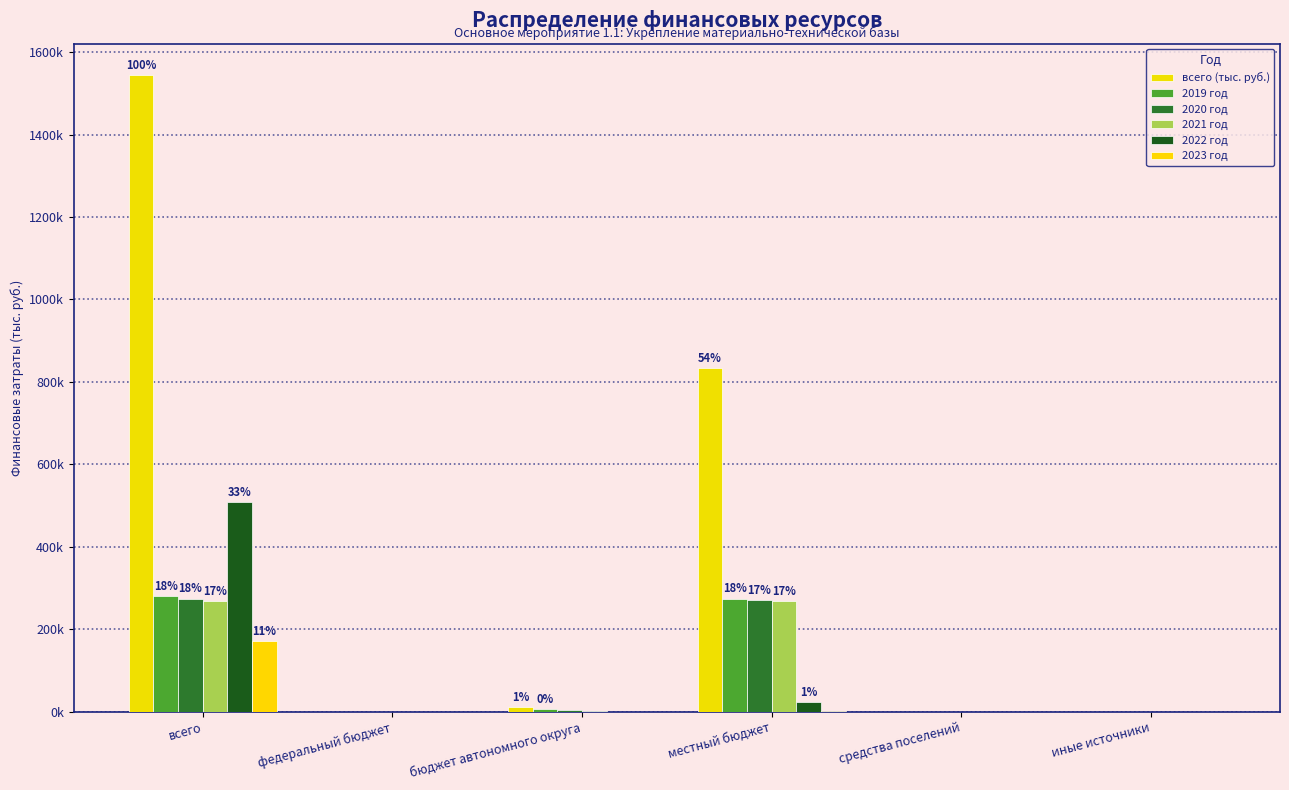

Which category has the highest value in the 2020 год series?

всего